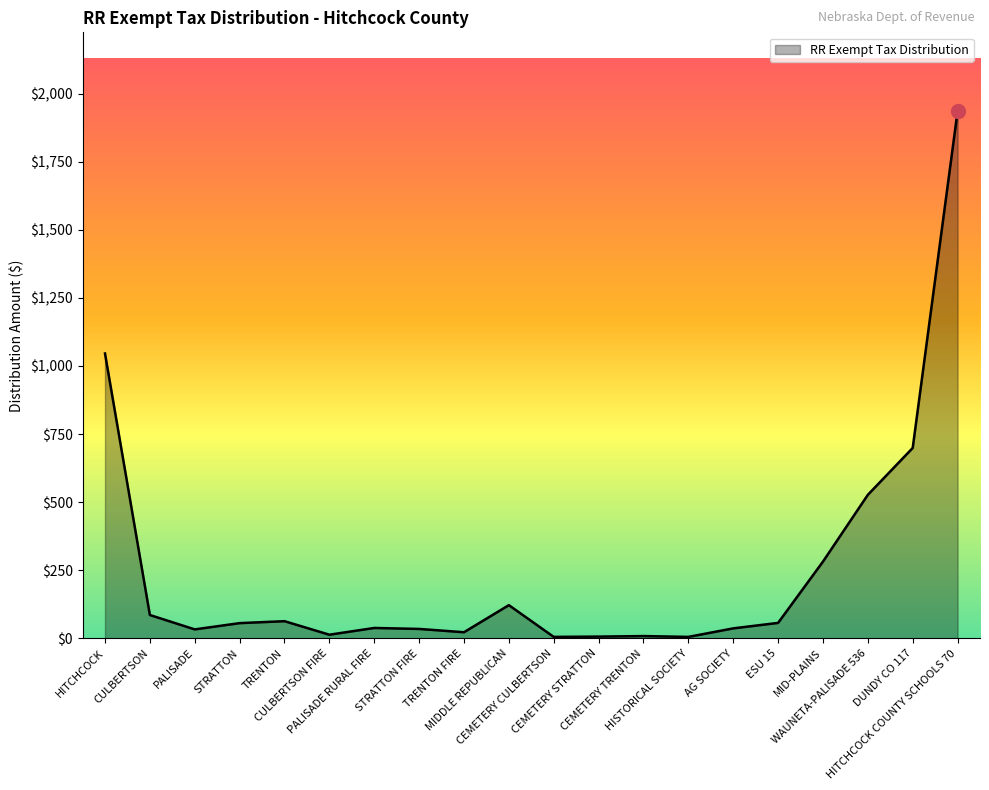

What is the difference between the maximum and minimum values?

1929.7